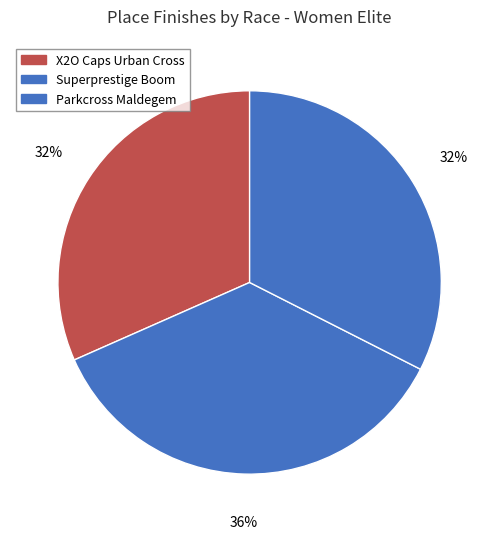

What is the largest slice in the pie chart?

Telenet Superprestige De Schorre Boom